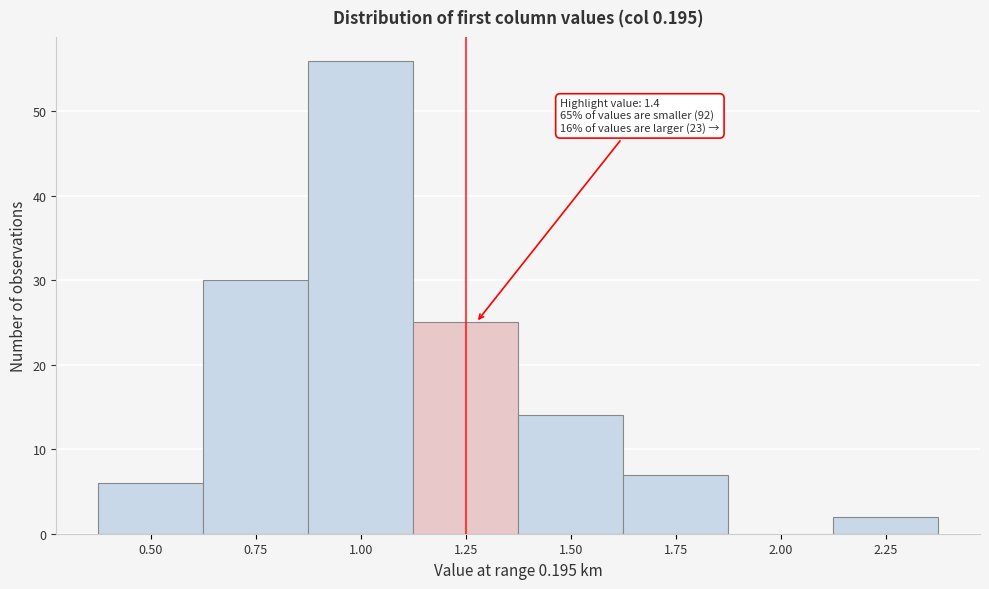

Reading left to right, transcribe all the data shown in this chart.

0.50=6	0.75=30	1.00=56	1.25=25	1.50=14	1.75=7	2.00=0	2.25=2